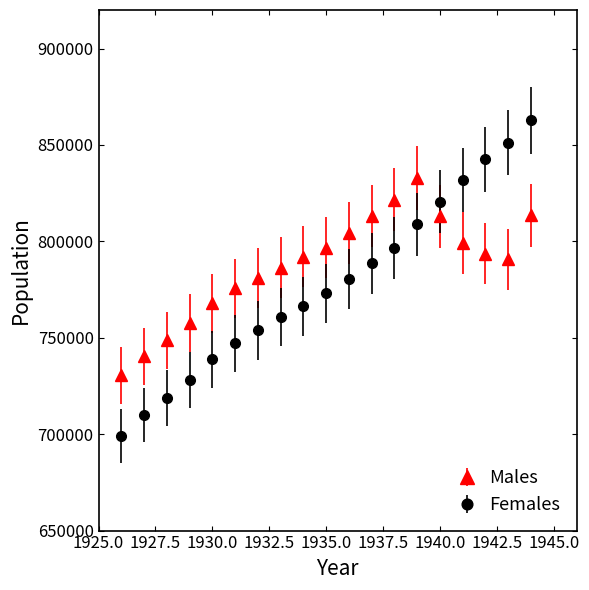

Which series has the widest spread of values?

Females